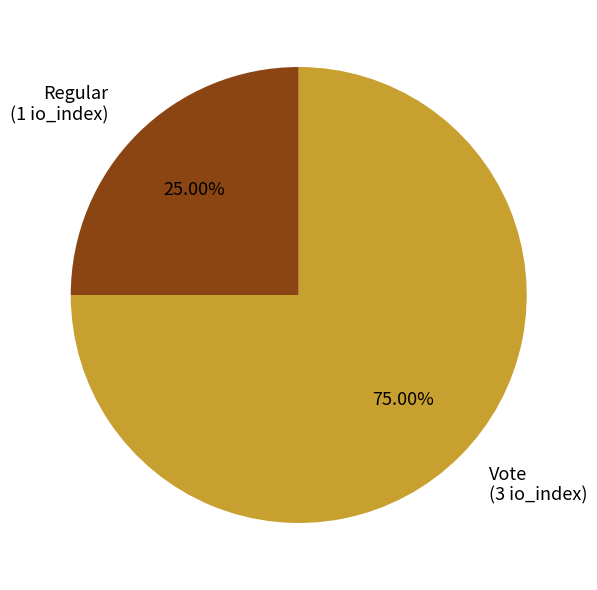

To the nearest percent, what is the difference between the largest and smallest slice percentages?

50%